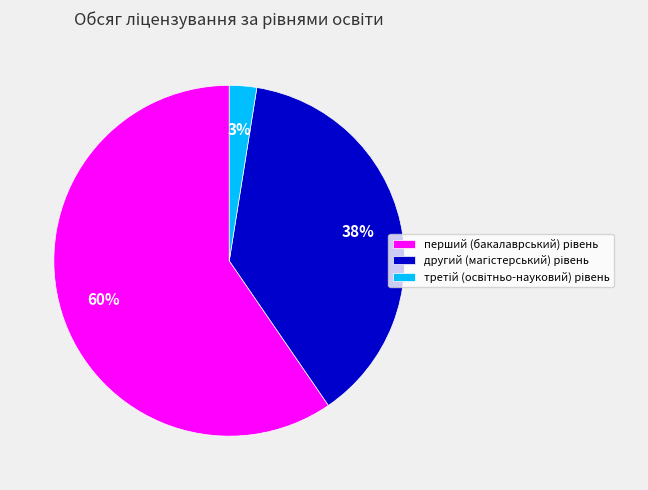

Is there a majority slice in this chart?

Yes